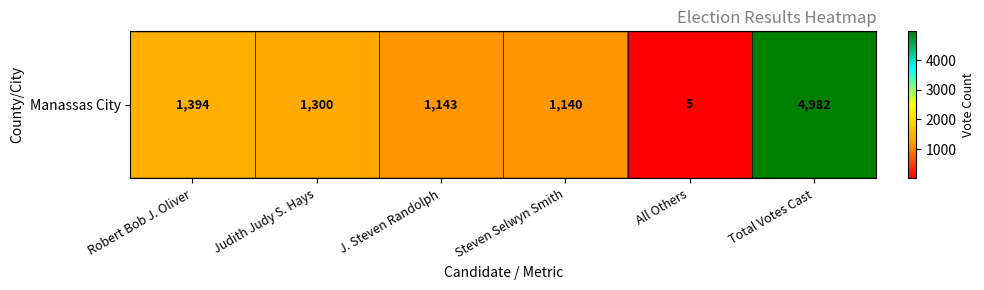

List the labels in order of value, largest first.

Total Votes Cast, Robert Bob J. Oliver, Judith Judy S. Hays, J. Steven Randolph, Steven Selwyn Smith, All Others